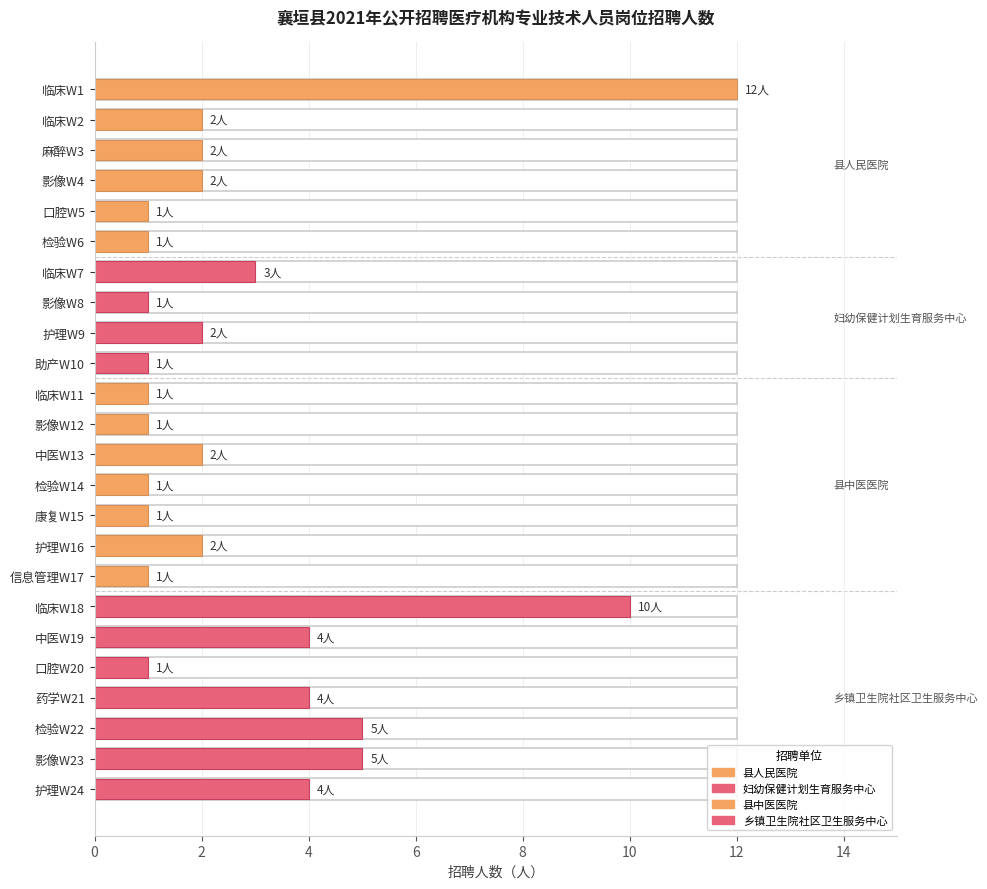

What is the average value of the 县中医医院 series?

1